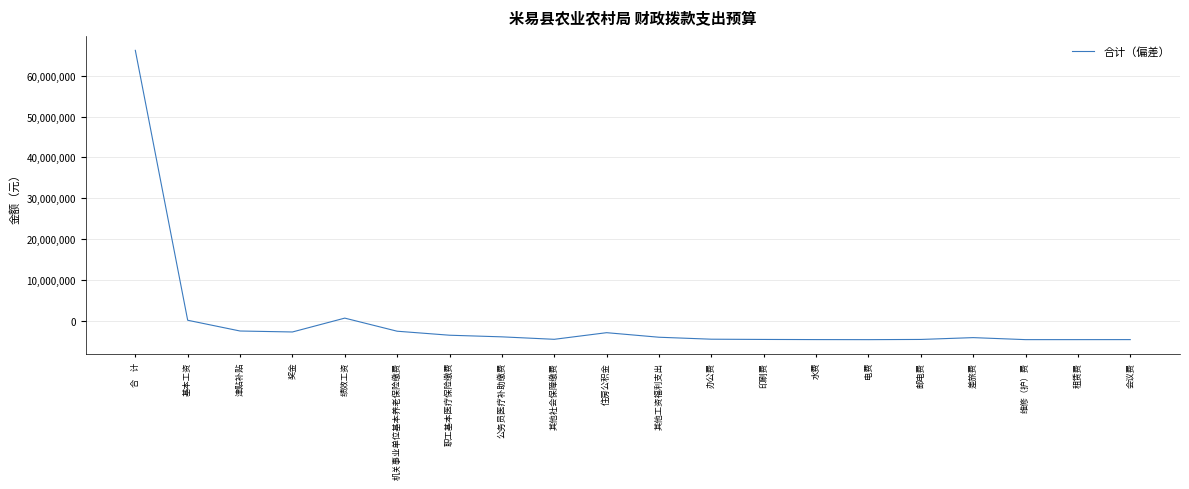

What is the change in value from 合    计 to 邮电费?

-70716691.6